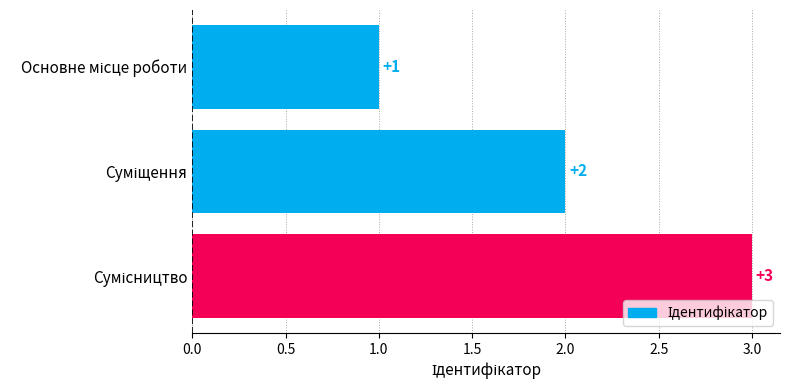

What is the value of the 2nd bar from the top?

2